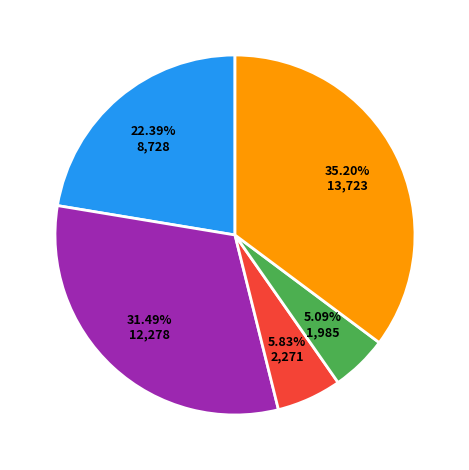

Does any single category account for the majority?

No